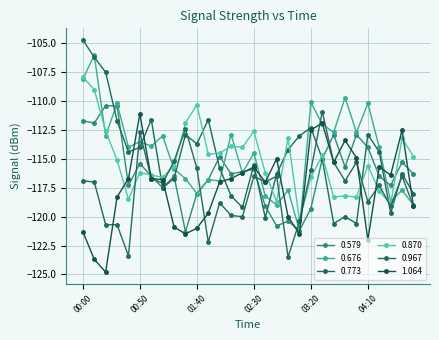

True or false: 0.967 and 0.579 intersect in this chart.

True